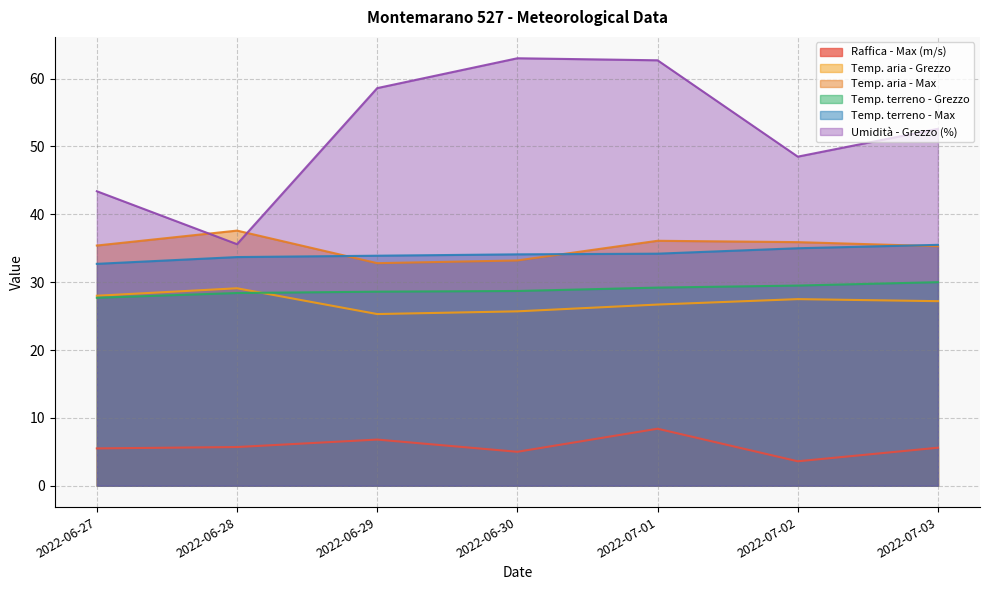

Is it true that Temp. terreno - Grezzo equals 28.6 at 2022-06-29?

True